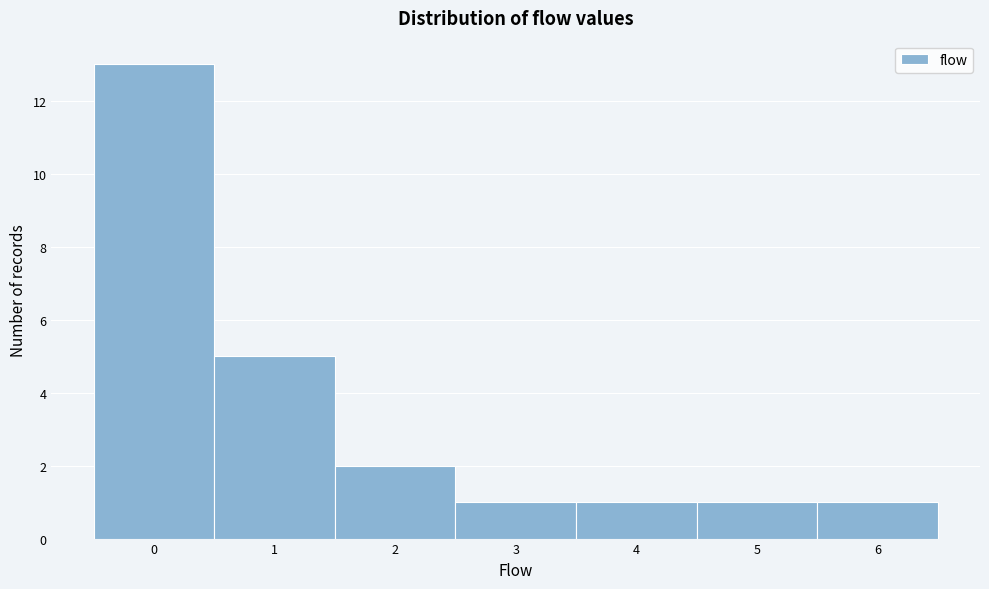

How tall is the bar that spans 2.5 to 3.5 on the x-axis? The values are not printed on the chart, so give them approximately, as read against the axis.

1